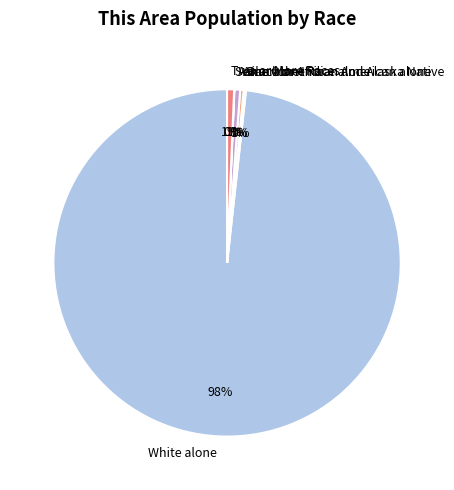

What is the largest slice in the pie chart?

White alone